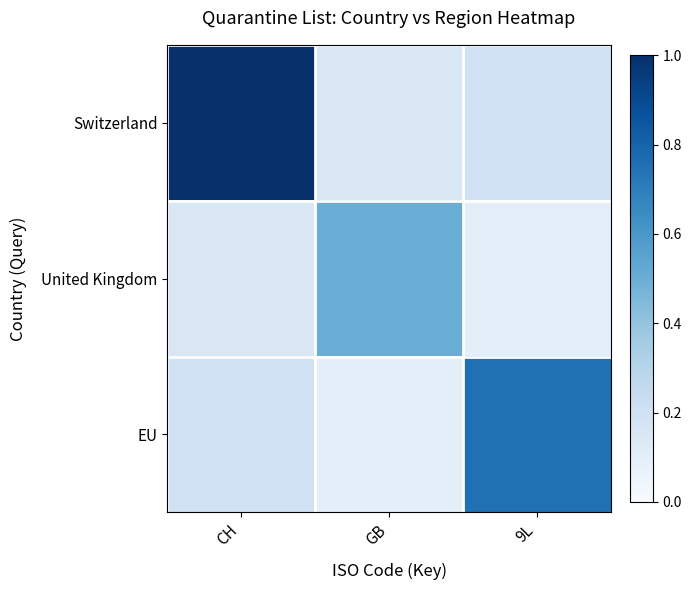

Rank the series at 9L from highest to lowest value.

EU, Switzerland, United Kingdom